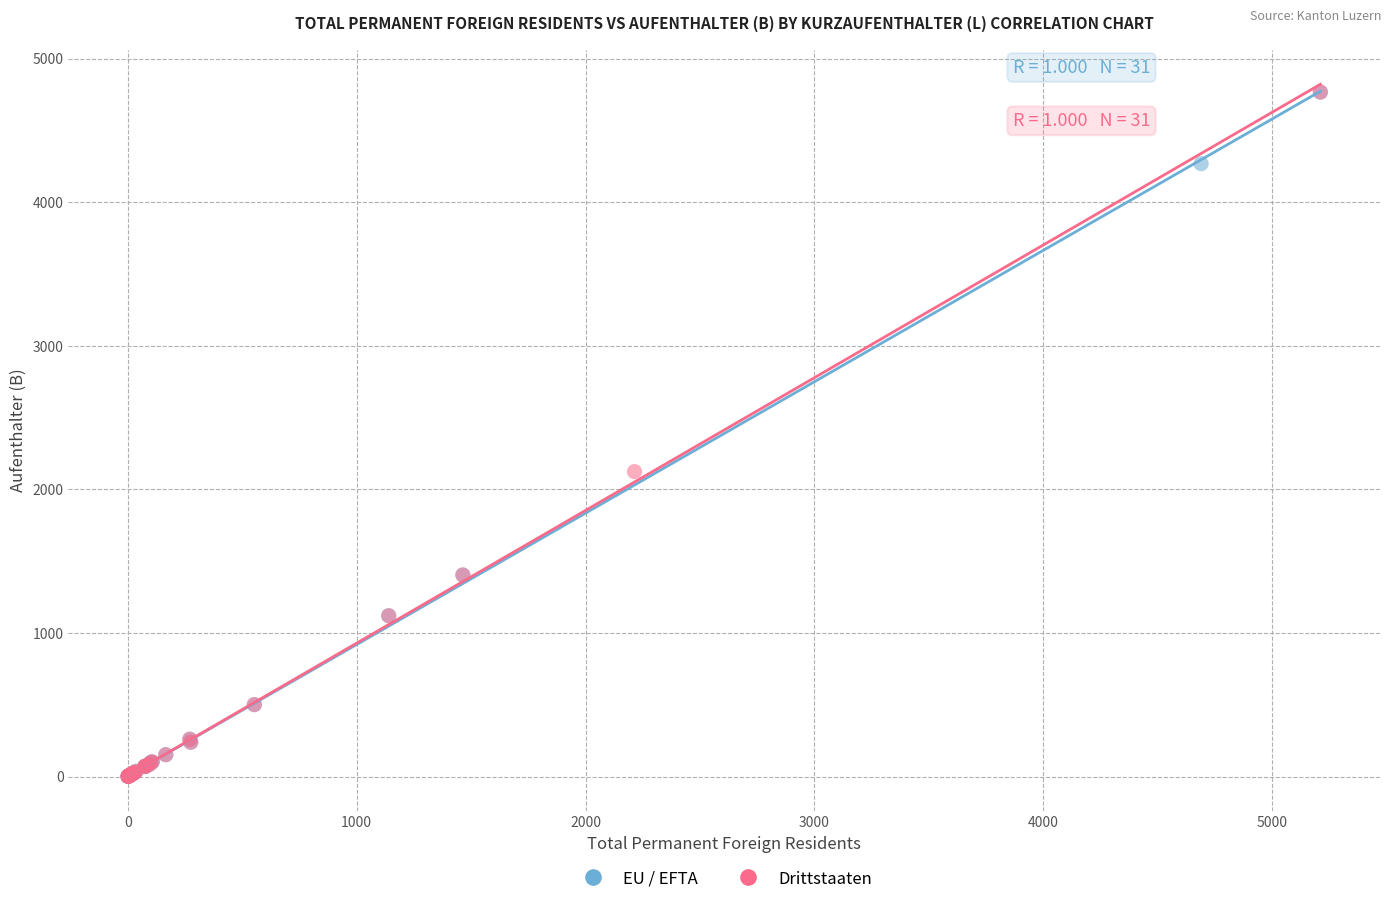

What are all the series names shown in the legend?

EU / EFTA, Drittstaaten